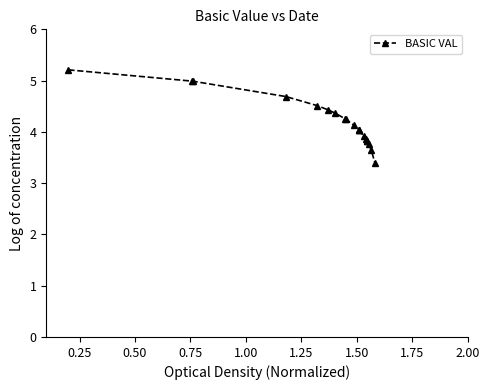

How many lines are shown in the chart?

1